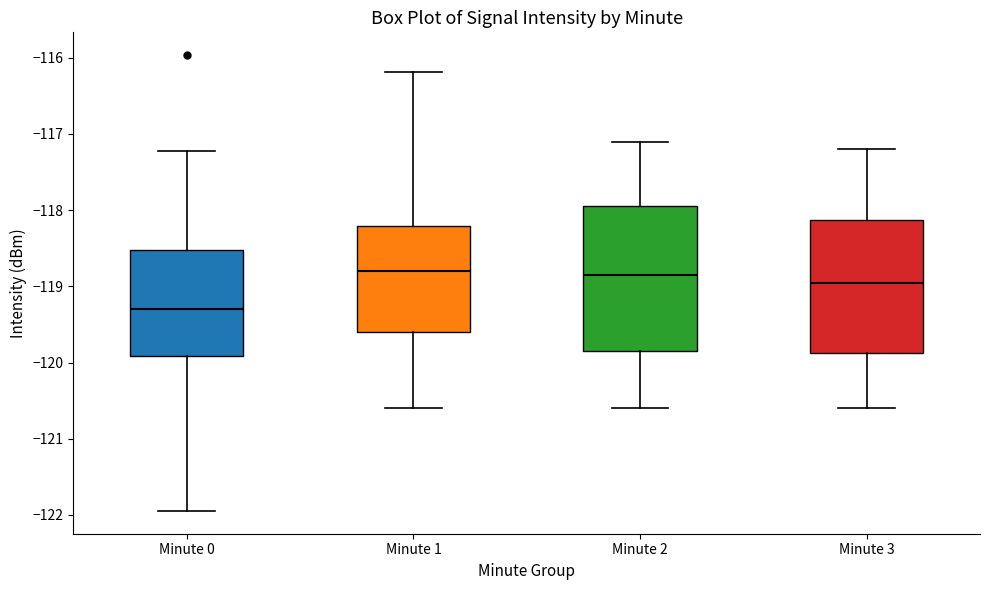

Comparing the boxes themselves (not the whiskers), which one is the tallest?

Minute 2